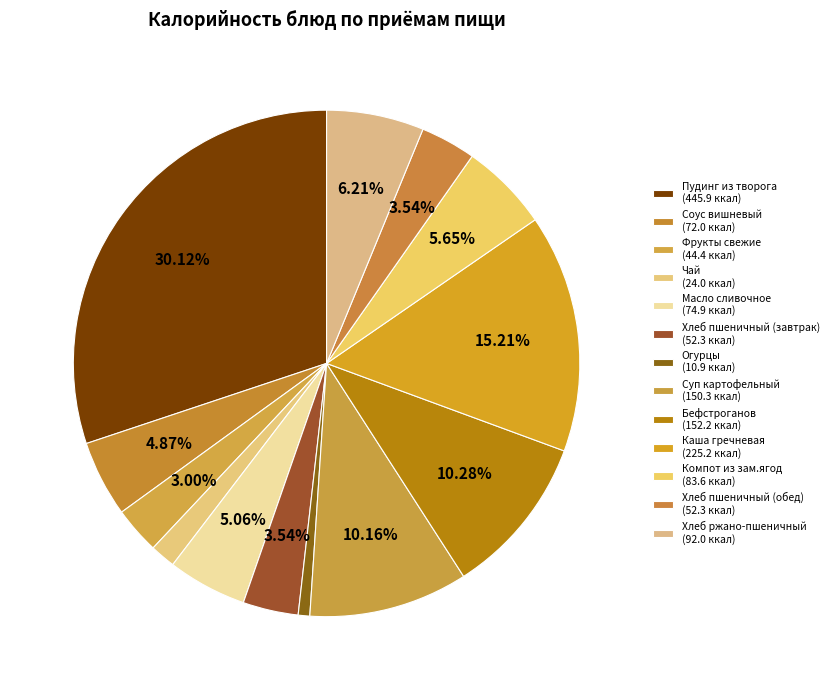

To the nearest percent, what portion does Огурцы represent?

1%